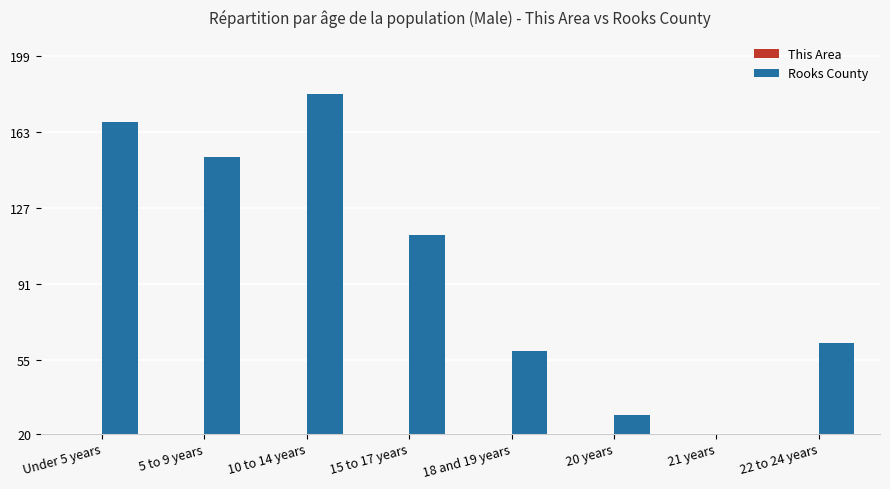

Reading right to left, extract all data points from this chart.

This Area: 2	0	0	0	5	8	5	5
Rooks County: 63	15	29	59	114	181	151	168